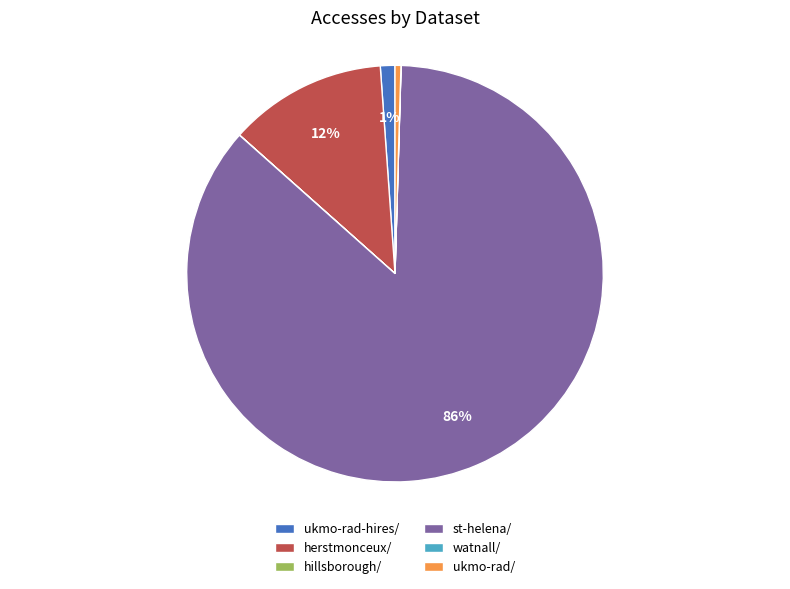

Is it true that st-helena/ is 86% of the pie?

True